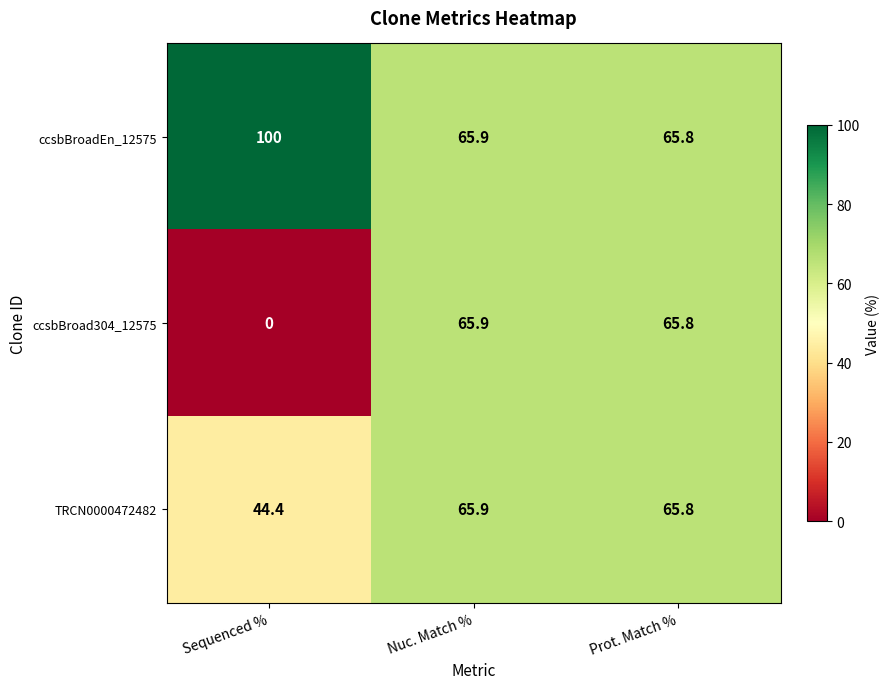

Which series has the largest range (max minus min)?

ccsbBroad304_12575